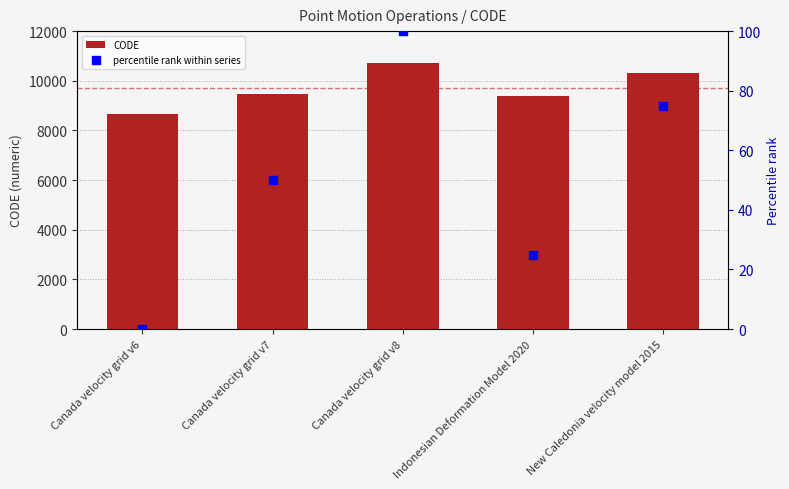

Which series has the largest Y range (max minus min)?

CODE